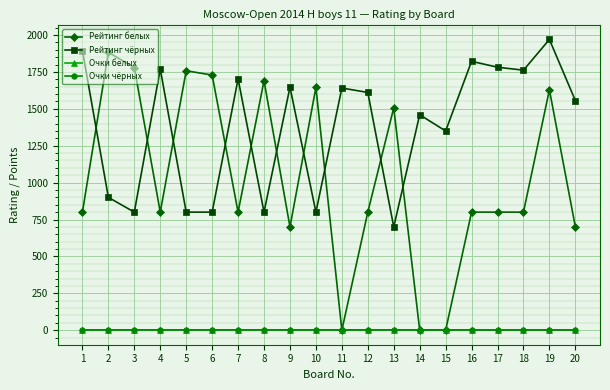

What is the value of the Рейтинг чёрных point at the 3rd from the left?

800.0